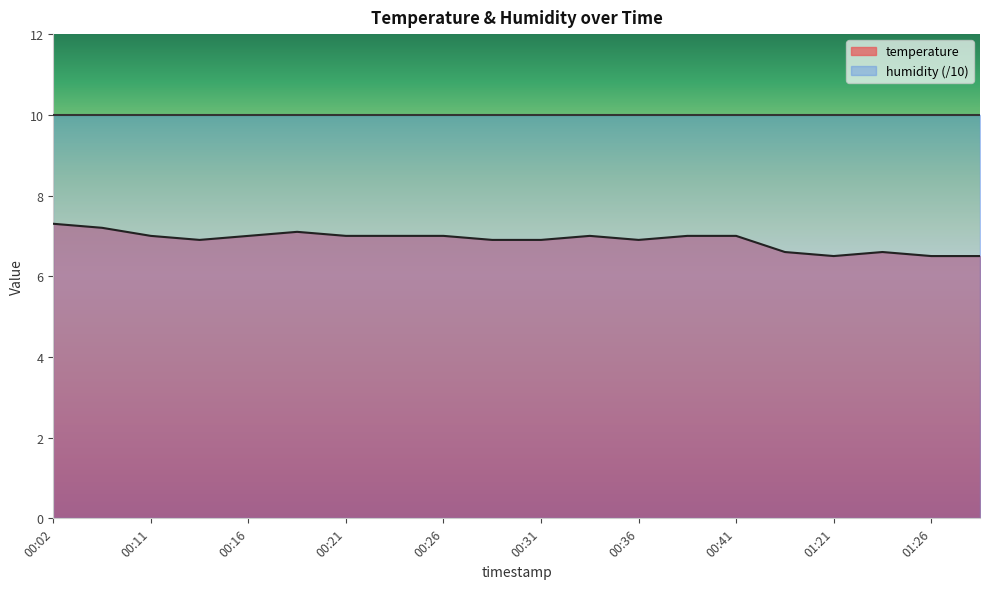

What is the label of the 7th point from the right?

00:38